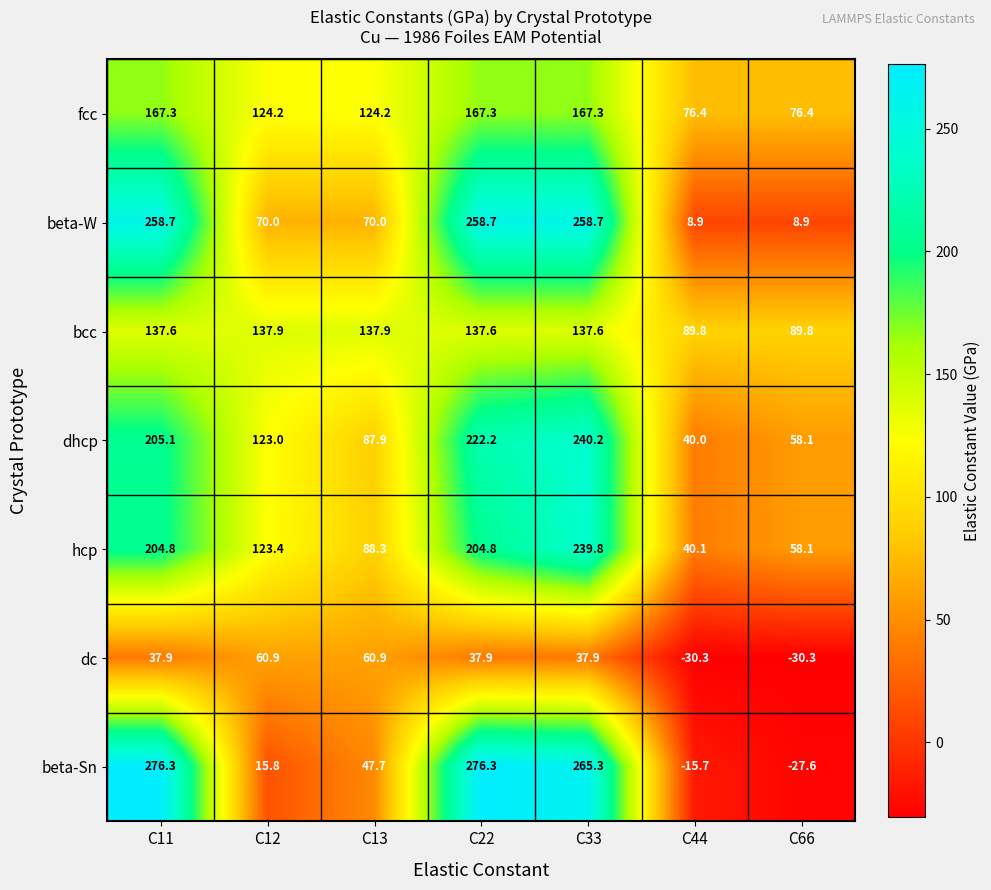

Rank the series by their maximum value, from lowest to highest.

dc, bcc, fcc, hcp, dhcp, beta-W, beta-Sn